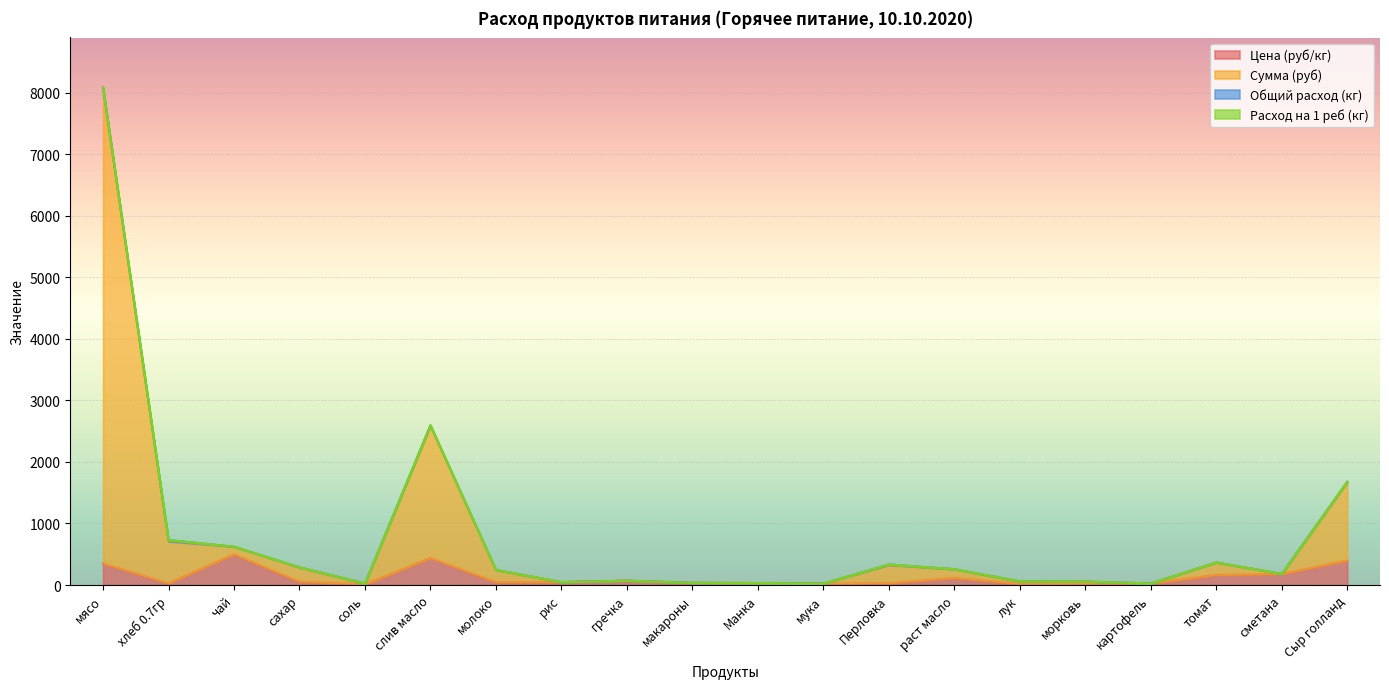

What is the difference between the maximum and minimum values in the Сумма (руб) series?

8065.6